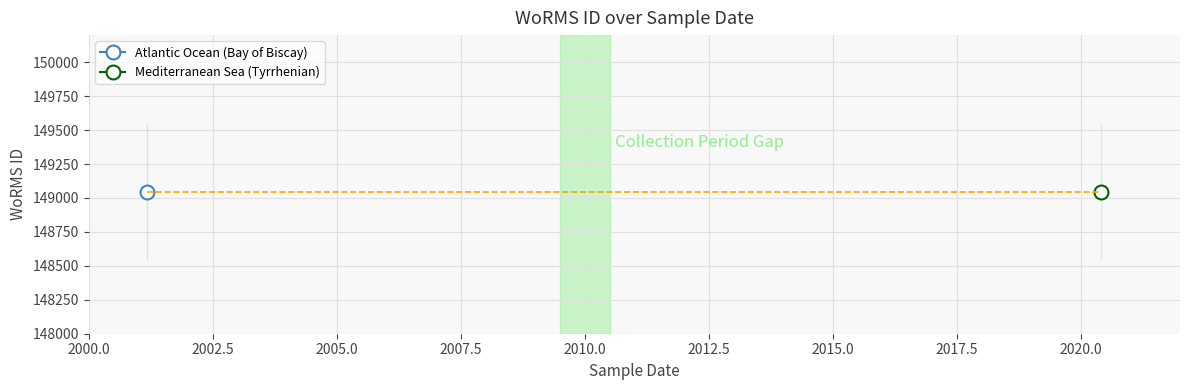

Rank the series by their maximum value, from lowest to highest.

WoRMS ID (Atlantic/Bay of Biscay), WoRMS ID (Mediterranean/Other)